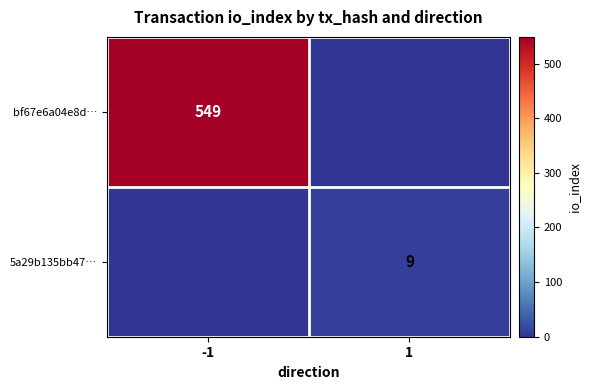

At how many categories does at least one series exceed 365?

1